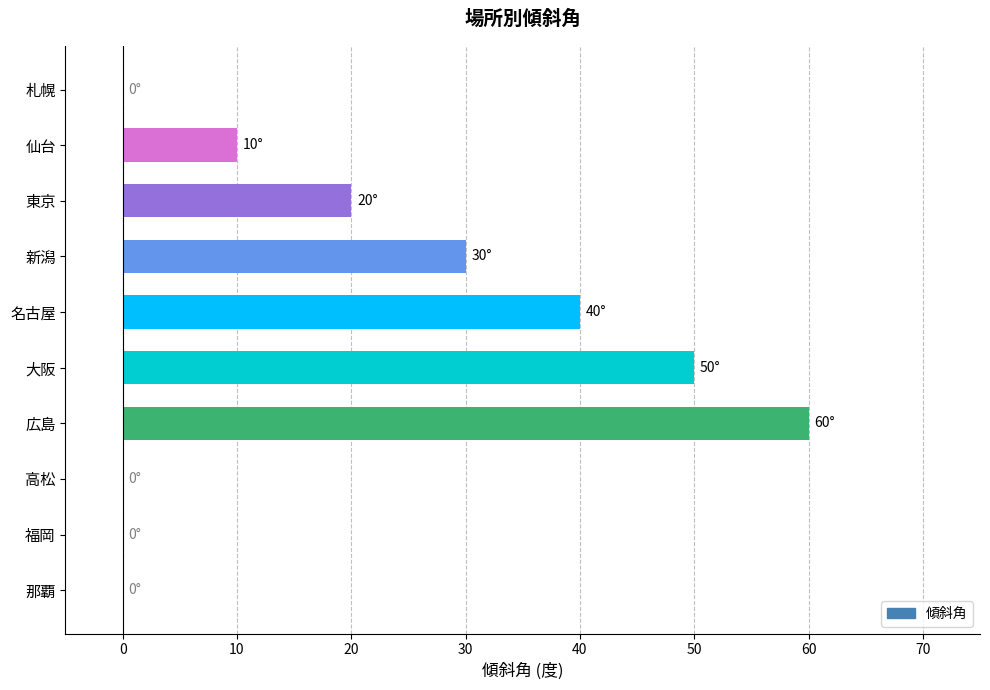

Which category has the highest value across all series?

広島